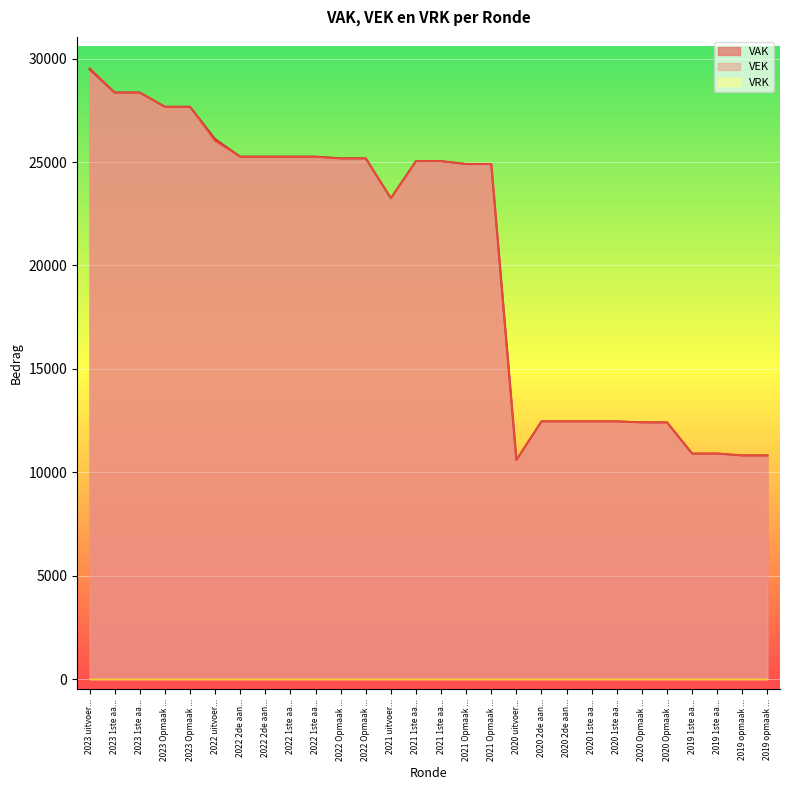

True or false: VEK has a value of 38936 at 2021 1ste aa....

False